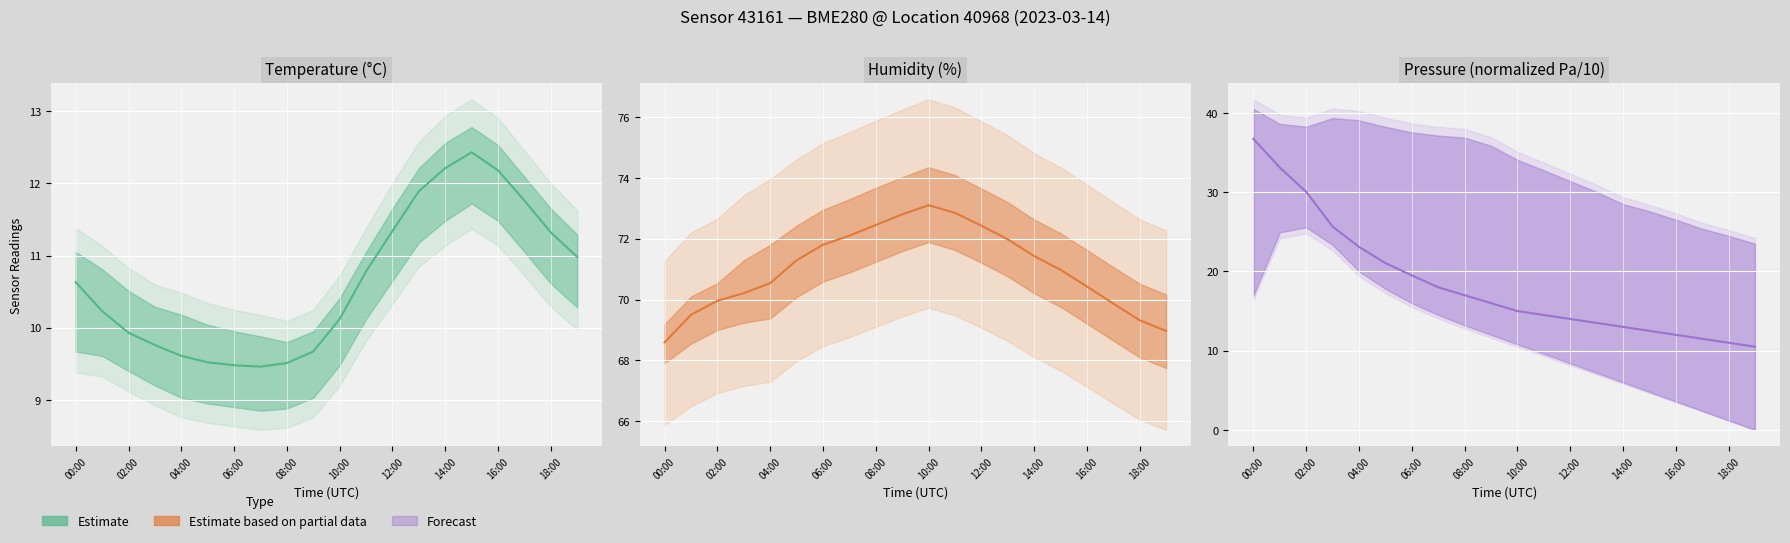

True or false: humidity and pressure cross at least once.

False